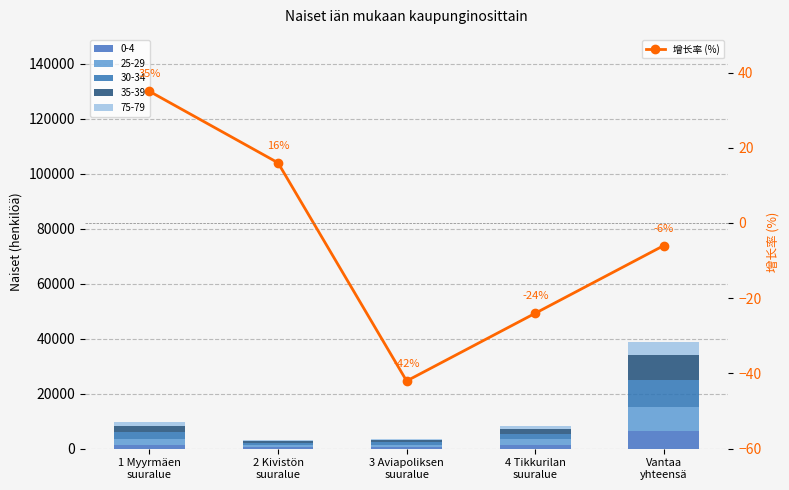

Rank the categories by value from lowest to highest.

3 Aviapoliksen
suuralue, 4 Tikkurilan
suuralue, Vantaa
yhteensä, 2 Kivistön
suuralue, 1 Myyrmäen
suuralue